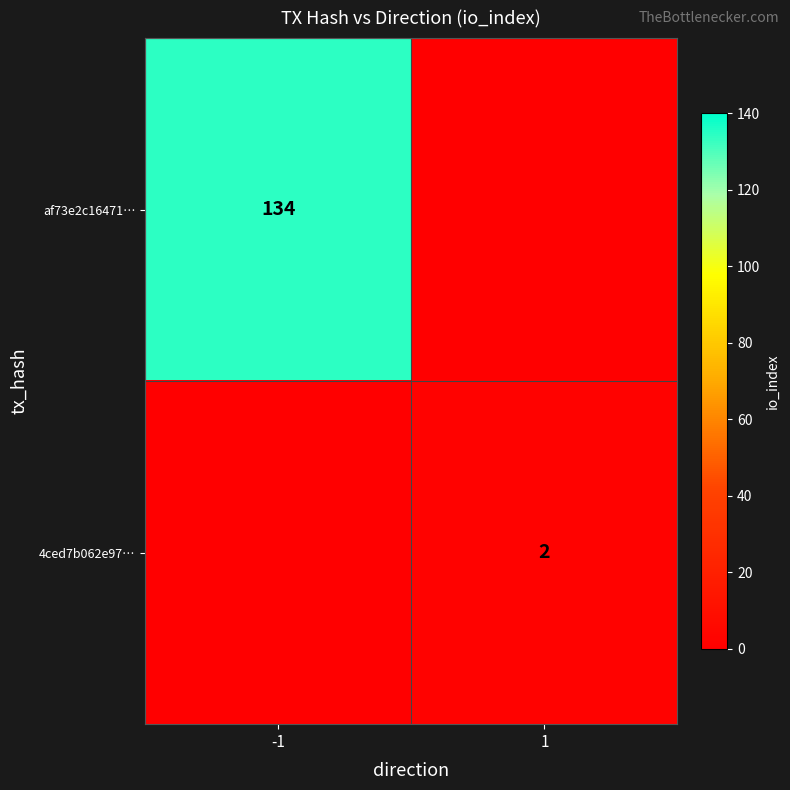

Is the value of 4ced7b062e97… at 1 greater than the value of af73e2c16471… at -1?

No